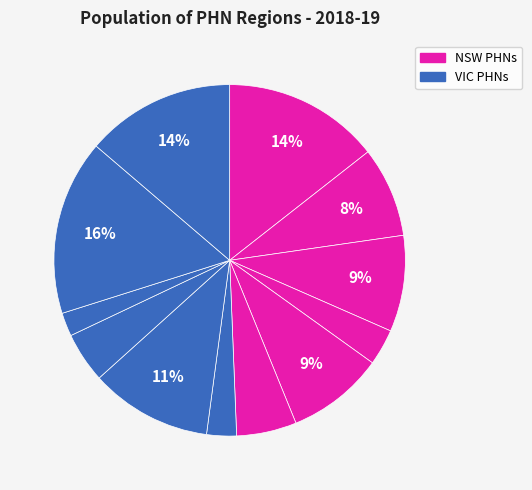

How many slices are in this pie chart?

12